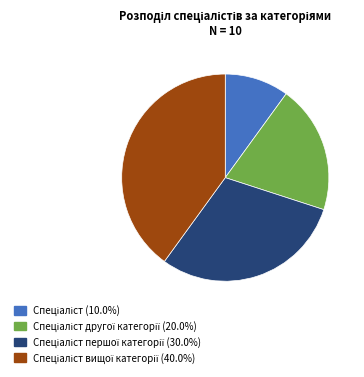

Does any single category account for the majority?

No